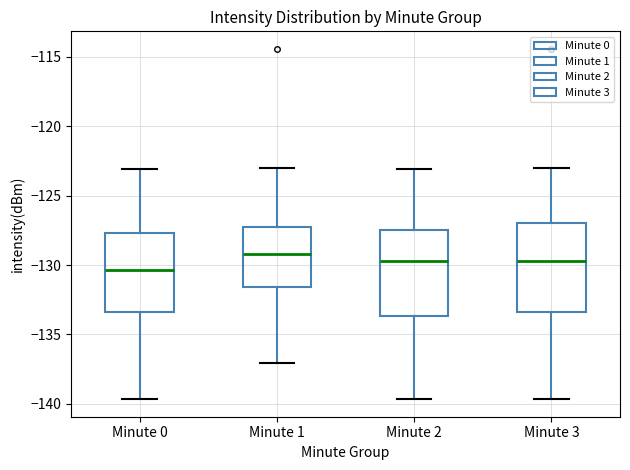

Which box's median line is the lowest?

Minute 0